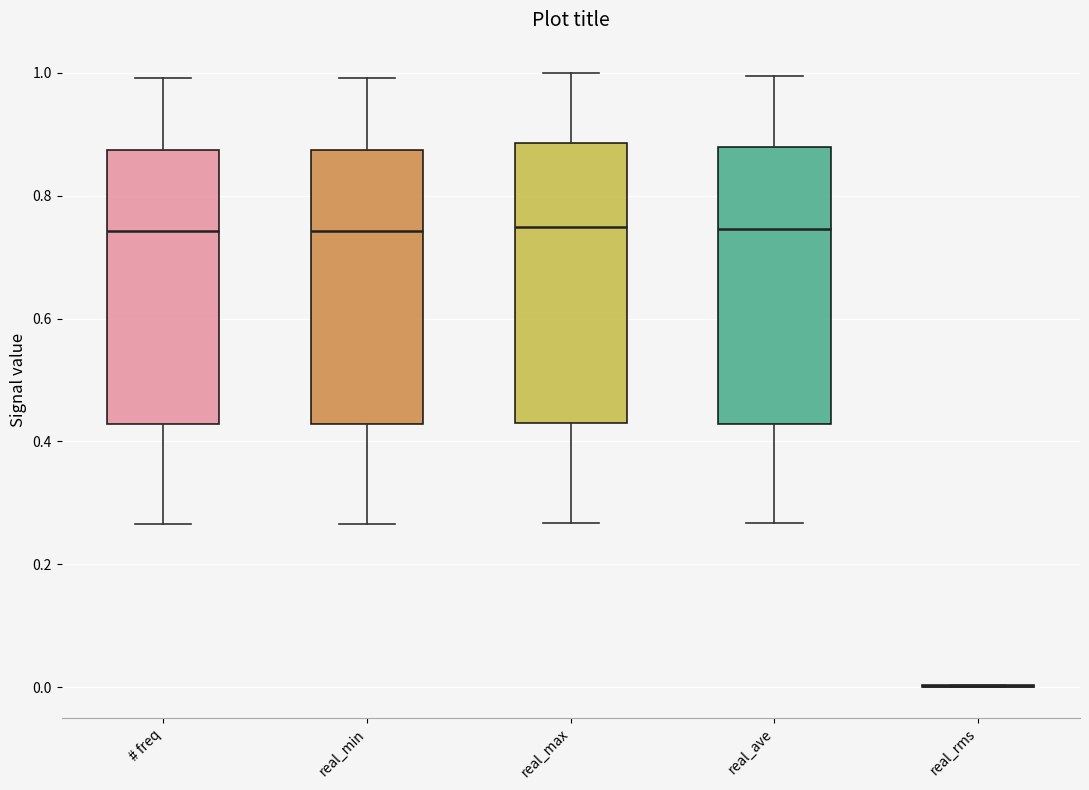

Reading left to right, read every box against the y-axis: the position of its median line, the range the box covers, and the ends of its whiskers. The values are not printed on the chart, so give them approximately, as read against the axis.

# freq: median 0.74, box 0.42 to 0.88, whiskers 0.26 to 1.00
real_min: median 0.74, box 0.42 to 0.88, whiskers 0.26 to 1.00
real_max: median 0.74, box 0.44 to 0.88, whiskers 0.26 to 1.00
real_ave: median 0.74, box 0.42 to 0.88, whiskers 0.26 to 1.00
real_rms: box collapsed to a line at 0.00, whiskers 0.00 to 0.00